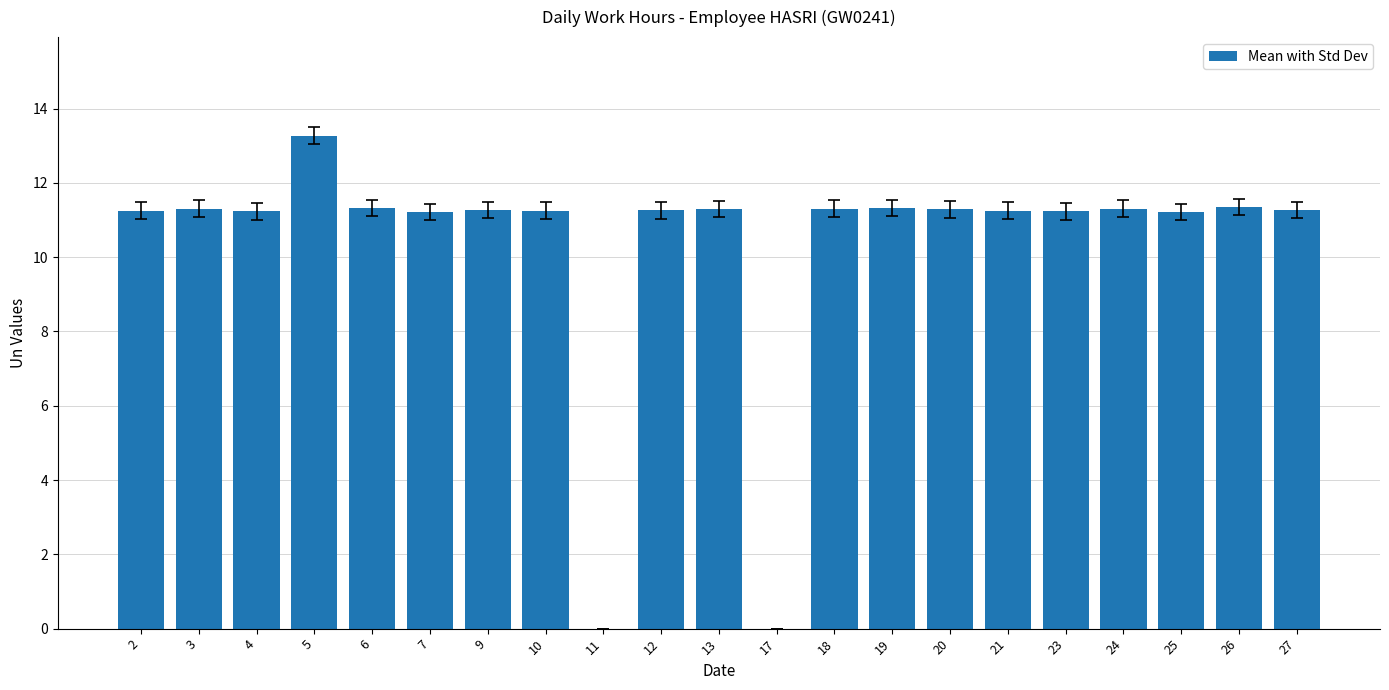

What is the ratio of the value at 18 to the value at 25?

1.0